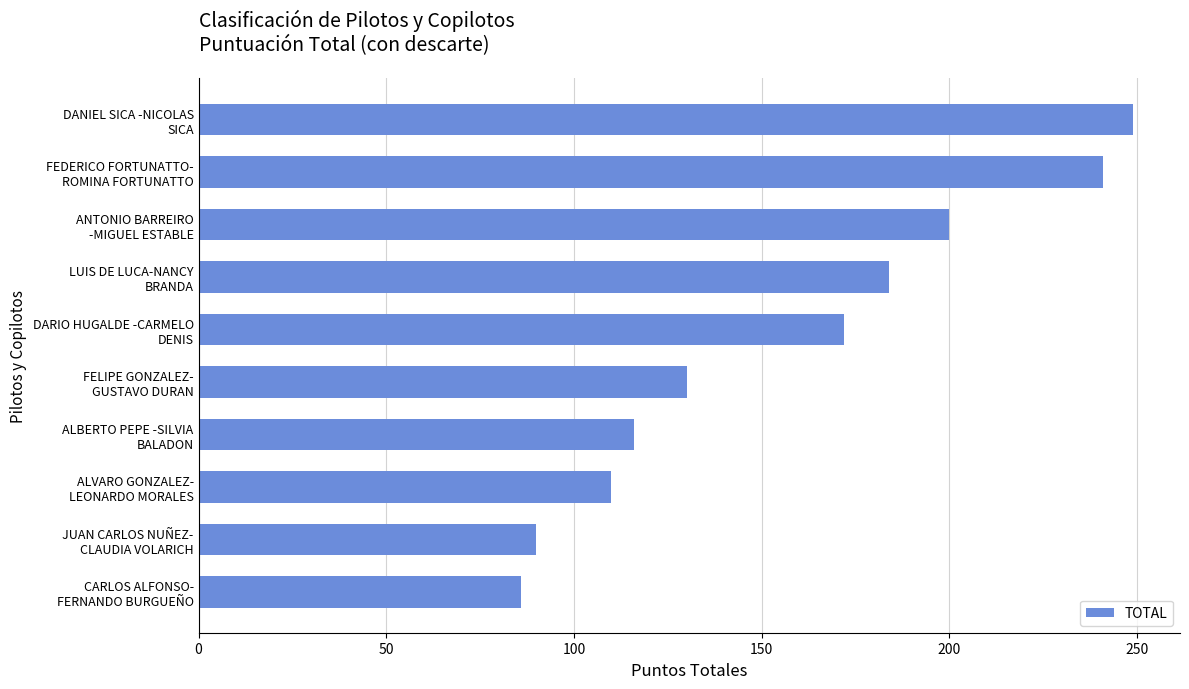

Does the chart contain any negative values?

No